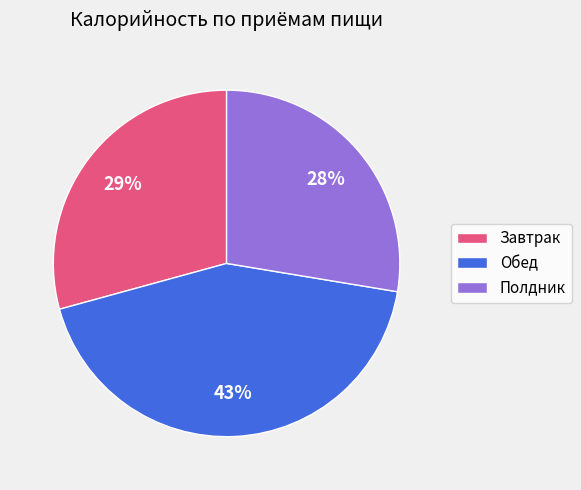

To the nearest percent, what percentage of the pie is Полдник?

28%